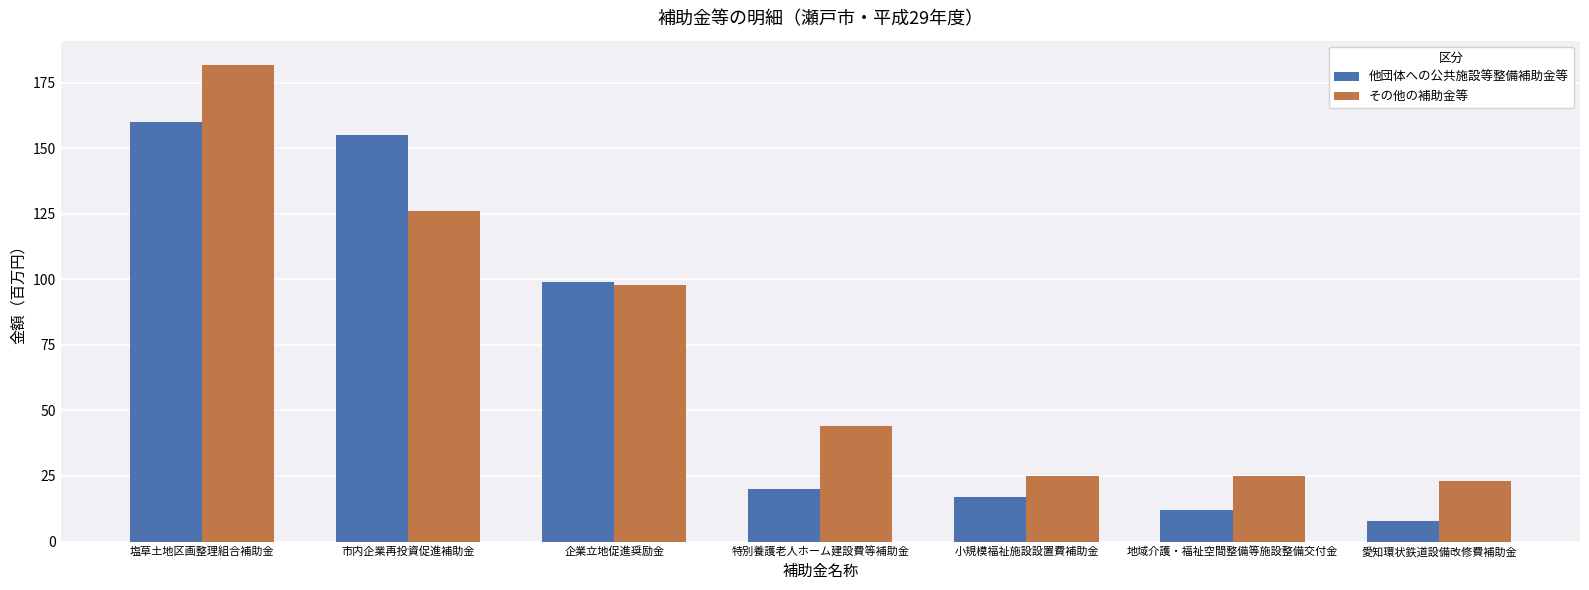

What is the sum of the その他の補助金等 values at 企業立地促進奨励金 and 小規模福祉施設設置費補助金?

123